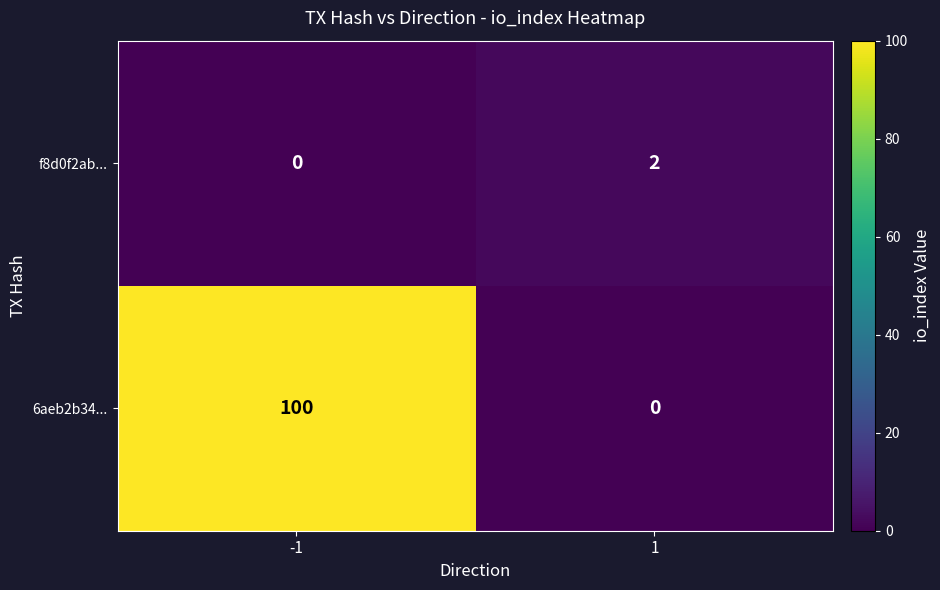

What is the total value across all series at 1?

2